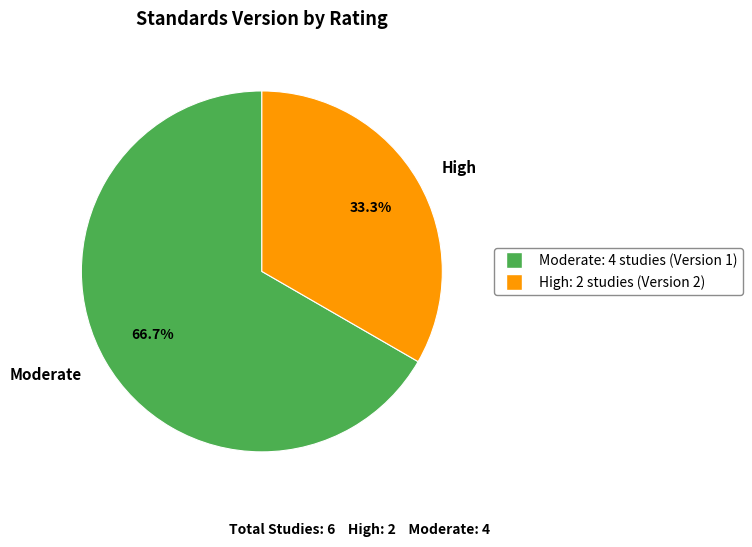

Rank the categories by value from highest to lowest.

Moderate, High